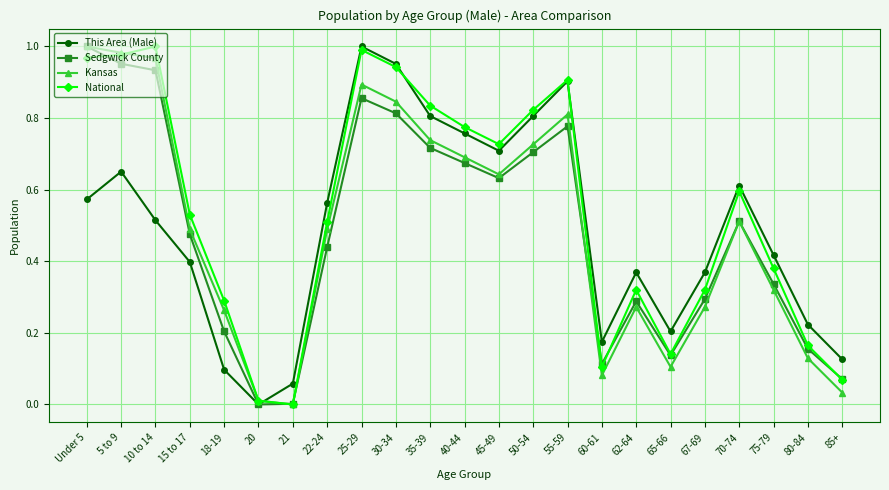

Rank the series at 40-44 from lowest to highest value.

Sedgwick County, Kansas, This Area (Male), National